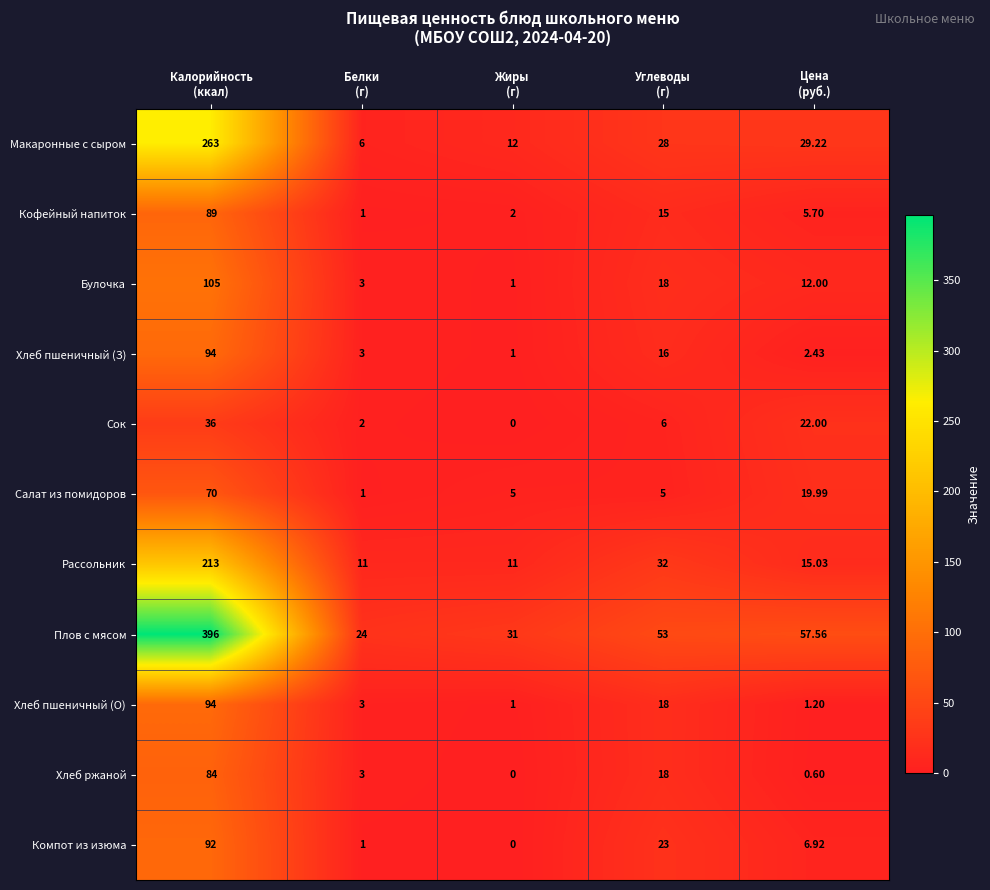

Which series has the largest total across all categories?

Плов с мясом